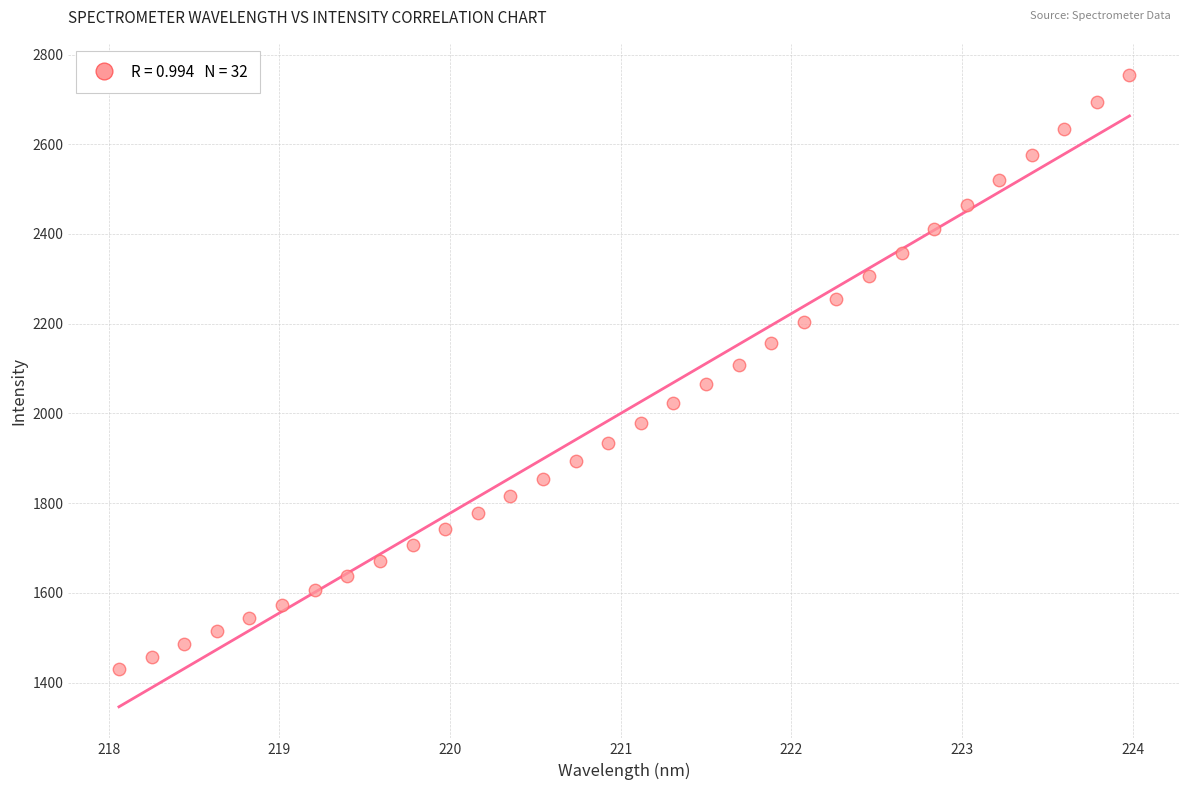

What is the range of X values (max minus min)?

5.9